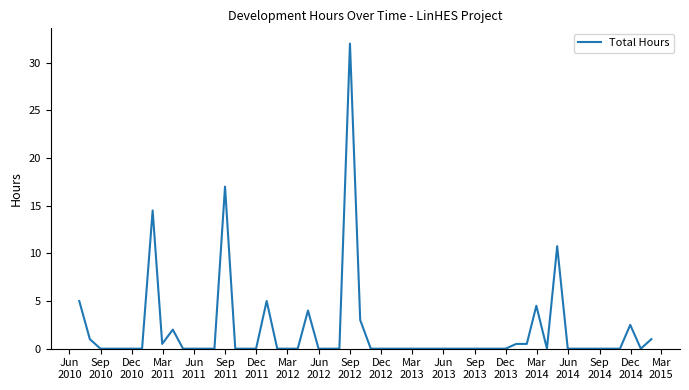

What is the maximum value shown in the chart?

32.0